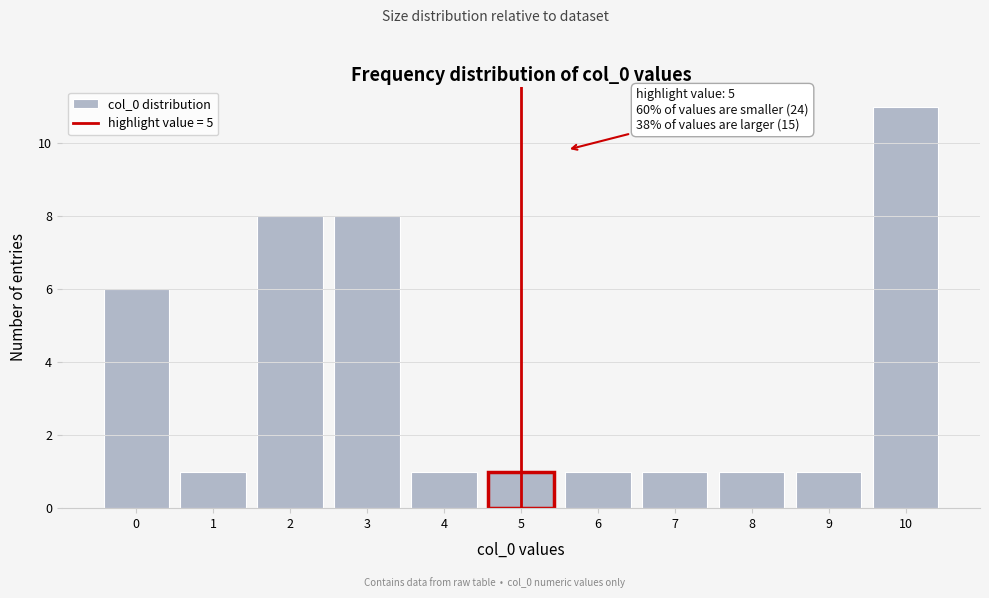

Reading left to right, what are all the values shown in this chart?

0=6	1=1	2=8	3=8	4=1	5=1	6=1	7=1	8=1	9=1	10=11